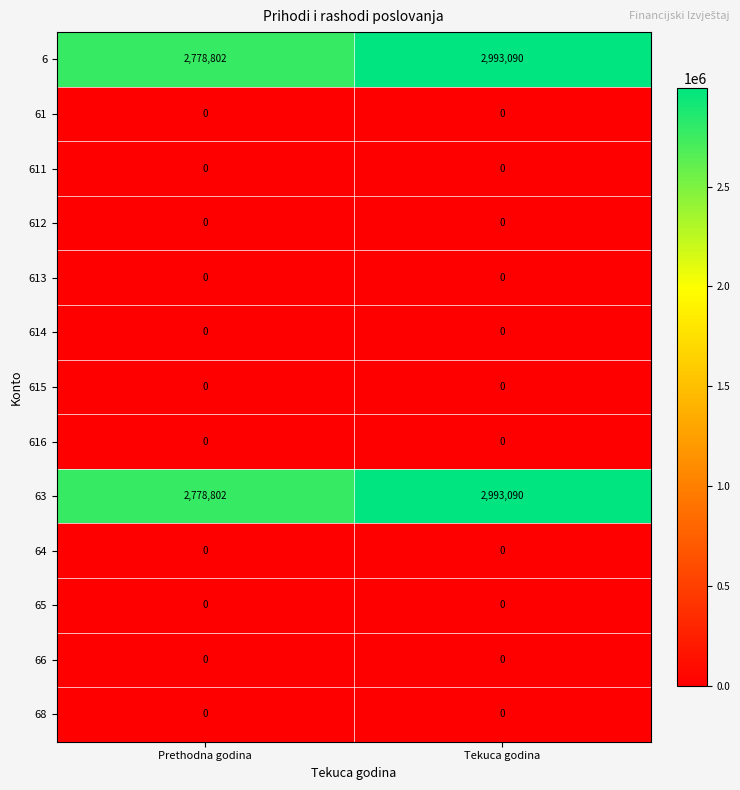

Reading left to right, extract all data points from this chart.

6: Prethodna godina=2778802	Tekuca godina=2993090
61: Prethodna godina=0	Tekuca godina=0
611: Prethodna godina=0	Tekuca godina=0
612: Prethodna godina=0	Tekuca godina=0
613: Prethodna godina=0	Tekuca godina=0
614: Prethodna godina=0	Tekuca godina=0
615: Prethodna godina=0	Tekuca godina=0
616: Prethodna godina=0	Tekuca godina=0
63: Prethodna godina=2778802	Tekuca godina=2993090
64: Prethodna godina=0	Tekuca godina=0
65: Prethodna godina=0	Tekuca godina=0
66: Prethodna godina=0	Tekuca godina=0
68: Prethodna godina=0	Tekuca godina=0